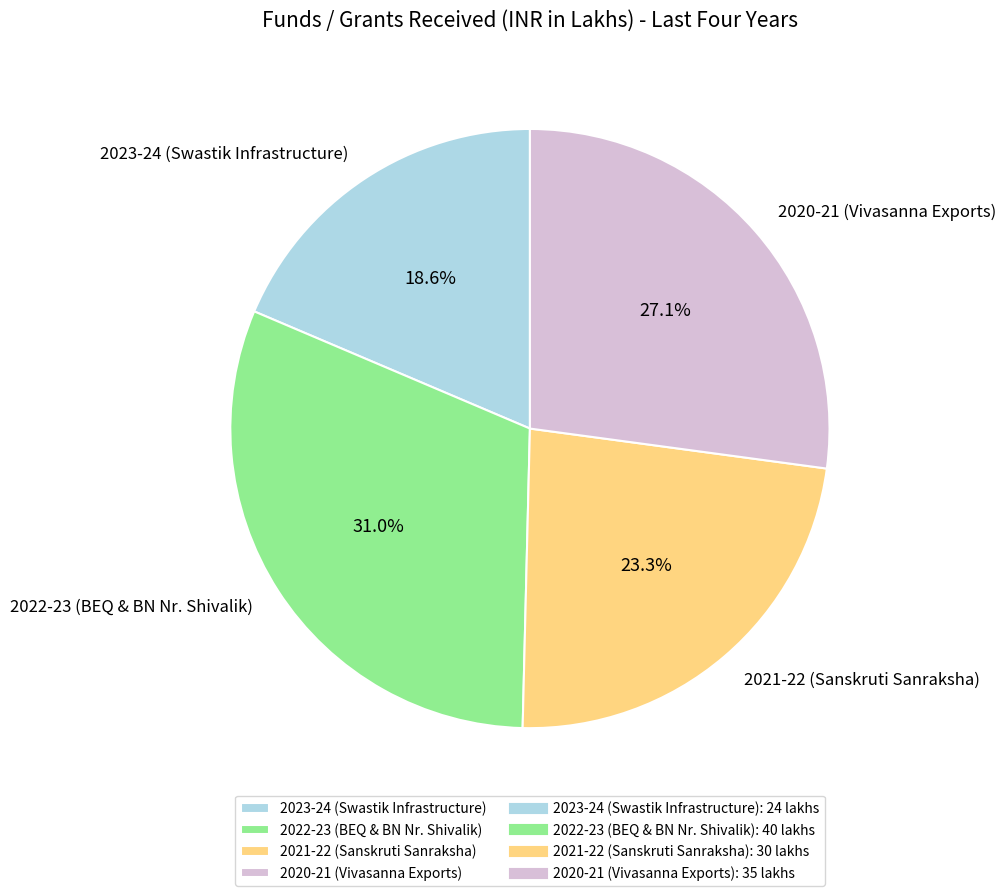

What percentage is NOT represented by 2020-21 (Vivasanna Exports)?

72.9%